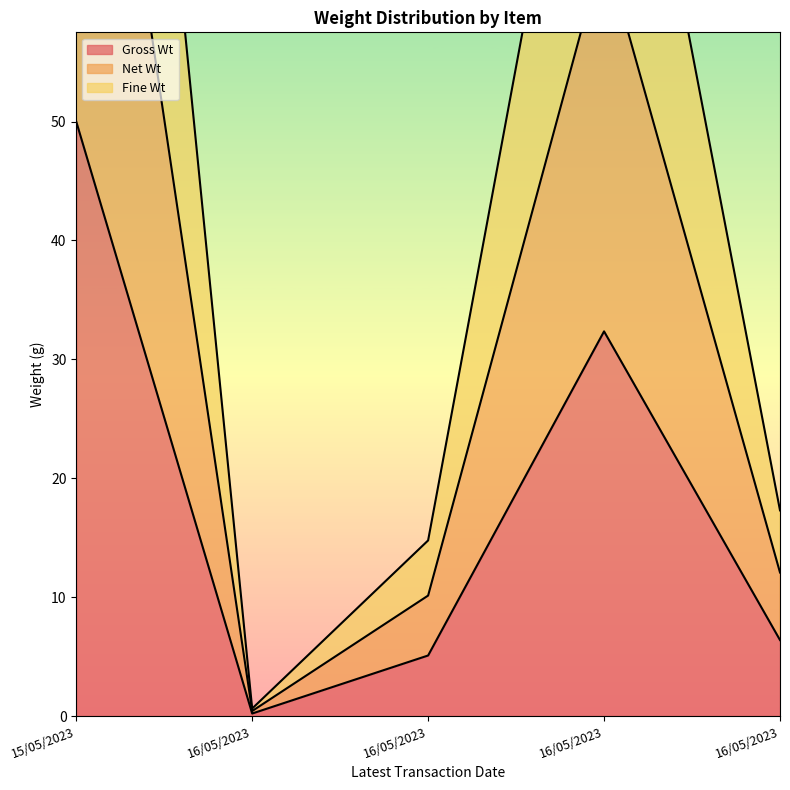

Does the chart display data point markers on the line(s)?

No